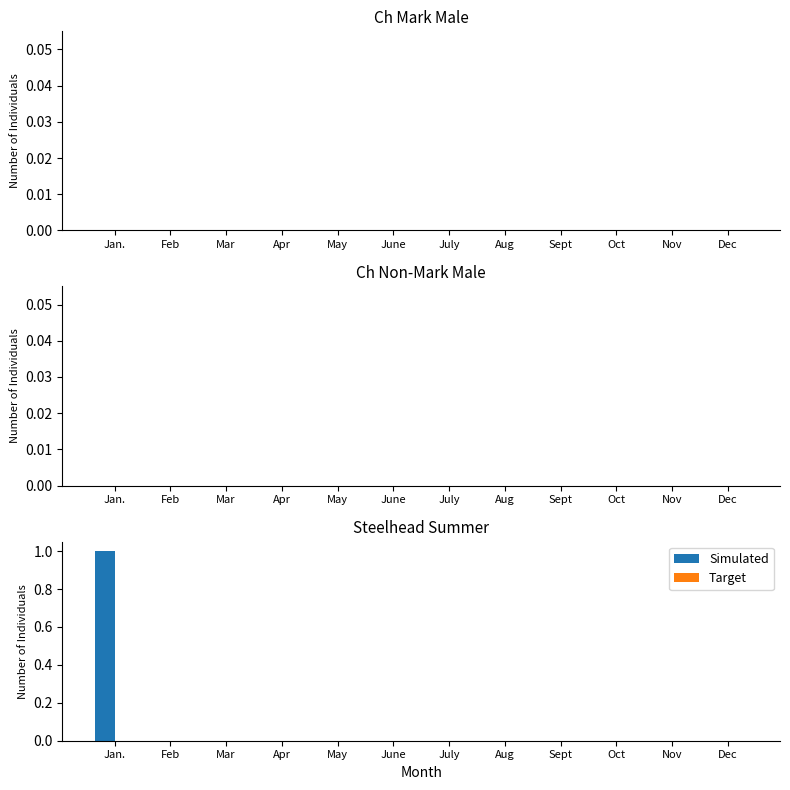

Which label corresponds to the largest value in the chart?

Jan.